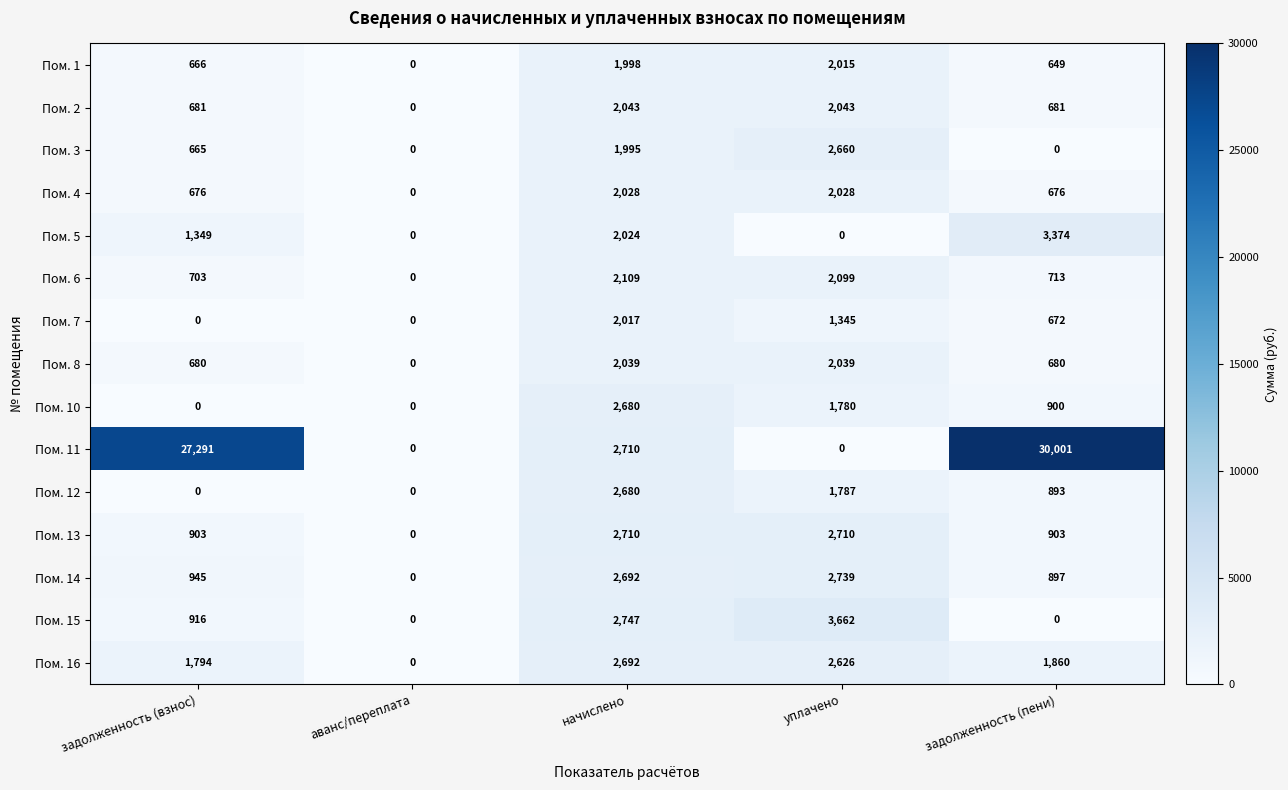

What is the difference between the Пом. 14 values at задолженность (взнос) and аванс/переплата?

945